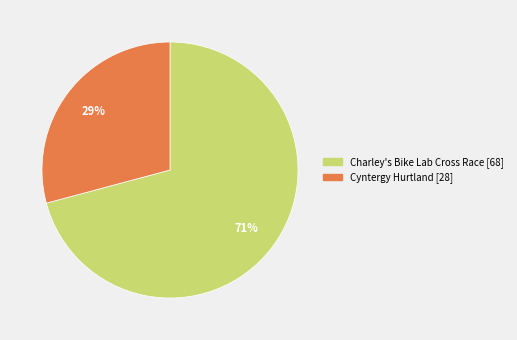

What is the smallest slice in the pie chart?

Cyntergy Hurtland